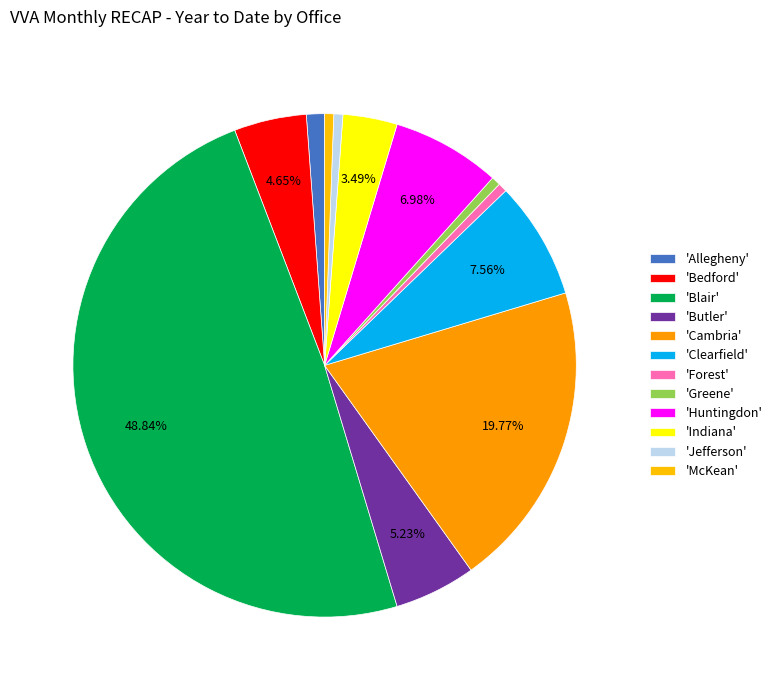

How many slices are in this pie chart?

12